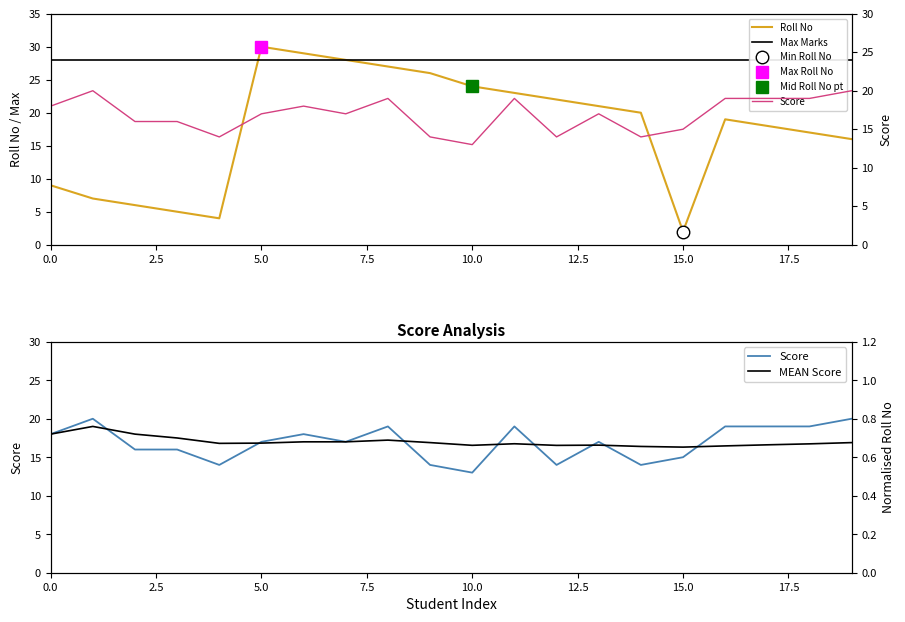

What is the highest value of the Roll No series?

30